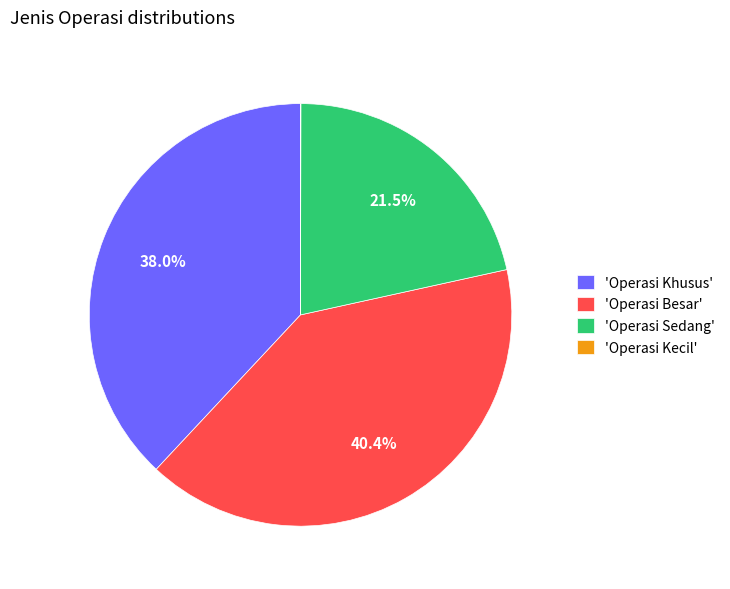

What is the ratio of the value at 'Operasi Khusus' to the value at 'Operasi Sedang'?

1.8